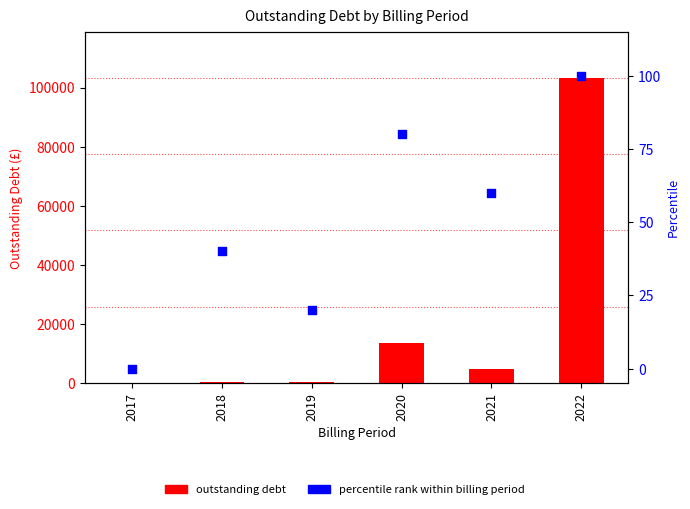

At which category is the sum across all series the highest?

2022